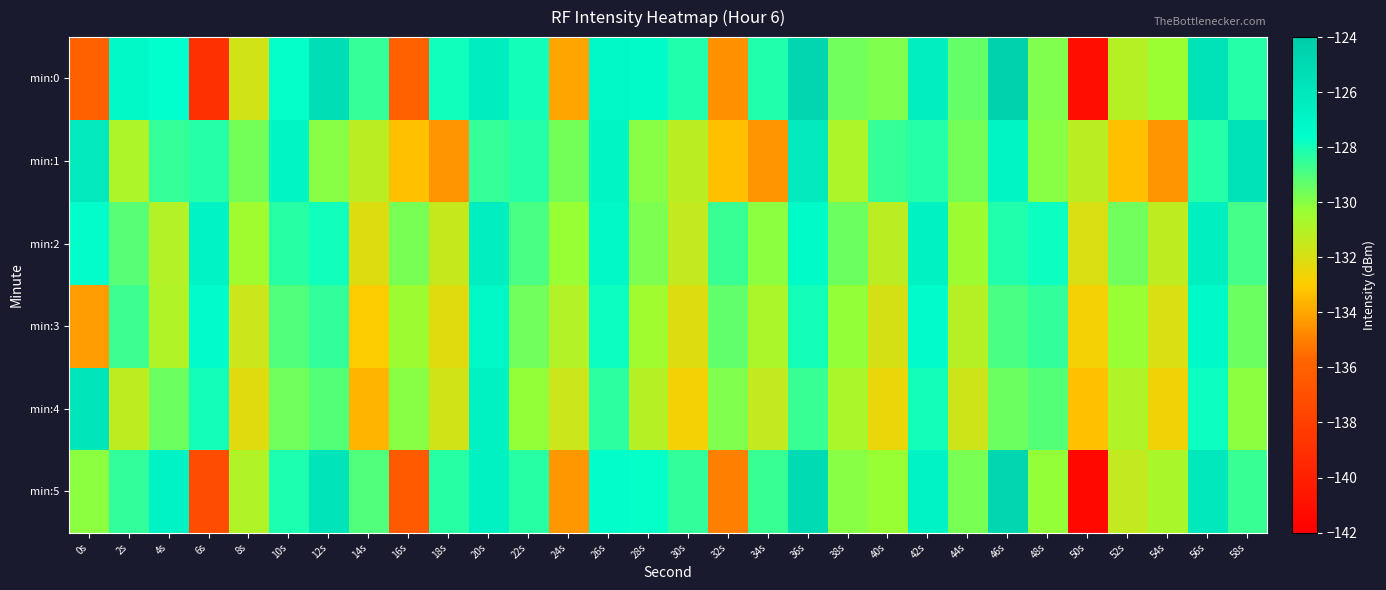

Rank the series by their maximum value, from highest to lowest.

min:0, min:5, min:1, min:4, min:2, min:3